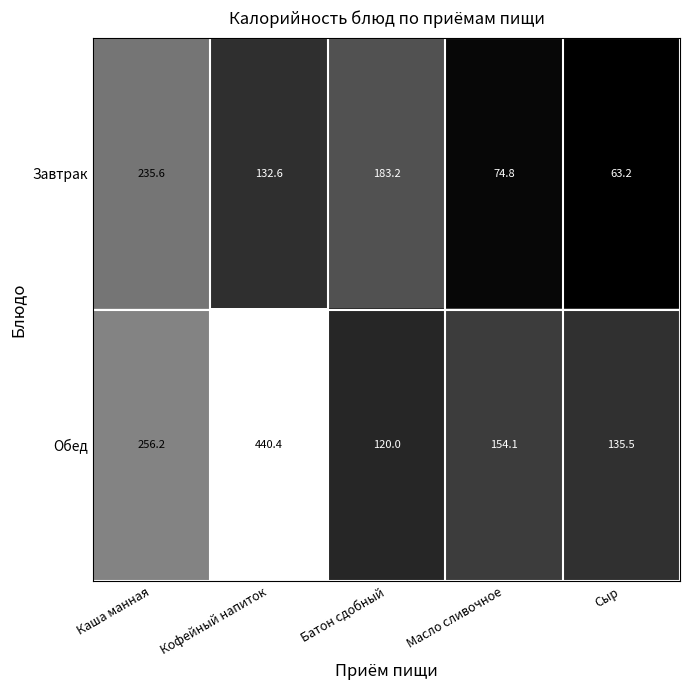

Is it true that Завтрак equals 45.6 at Масло сливочное?

False